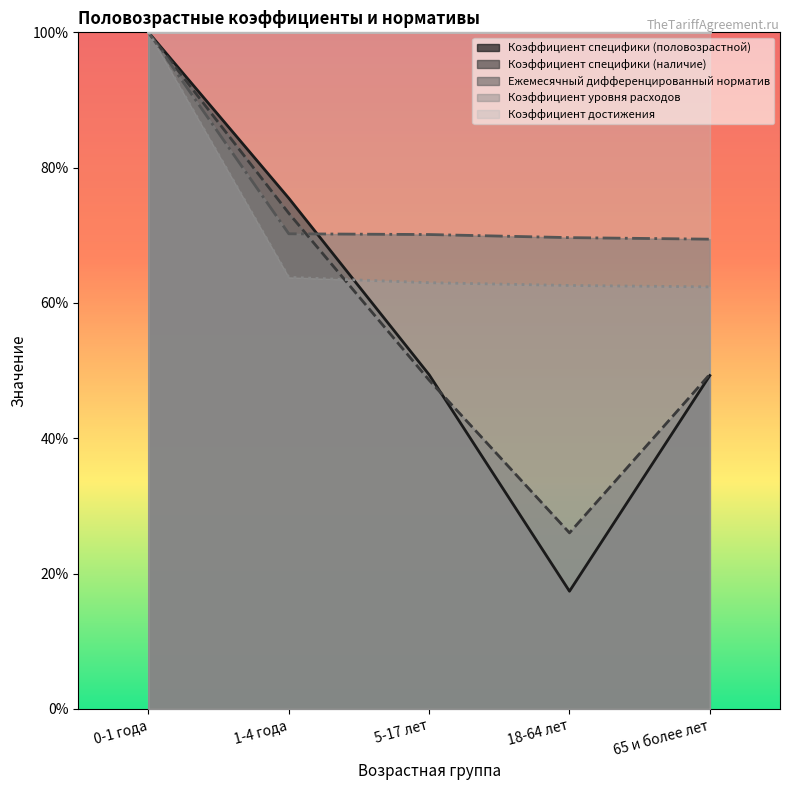

Between 18-64 лет and 65 и более лет, which series saw the biggest shift?

Коэффициент специфики (половозрастной)